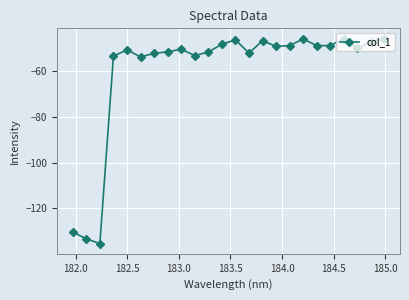

What is the average value?

-60.0